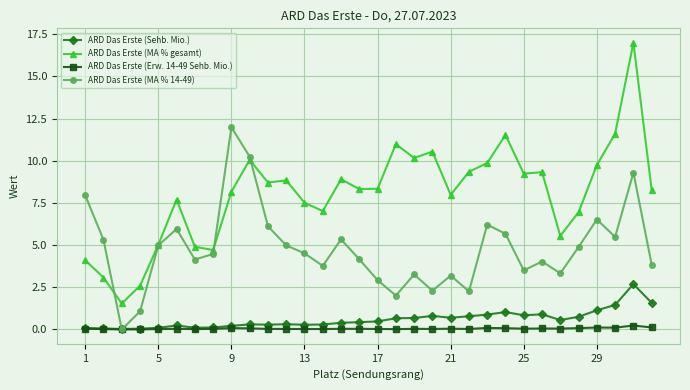

True or false: ARD Das Erste (MA % 14-49) has more than 2 interior local peaks.

True